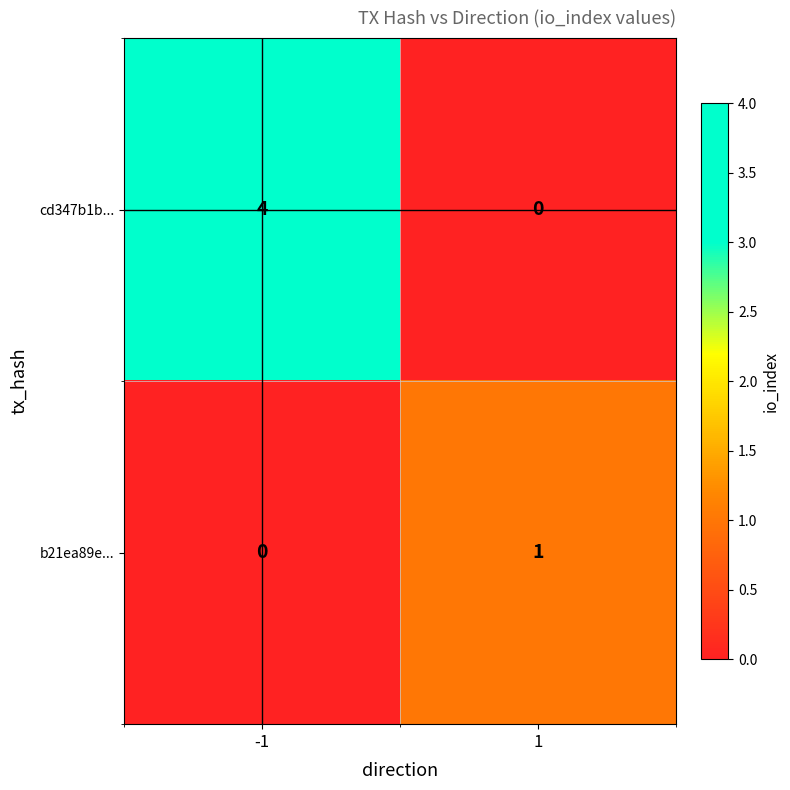

True or false: cd347b1b... has a value of 4 at -1.

True